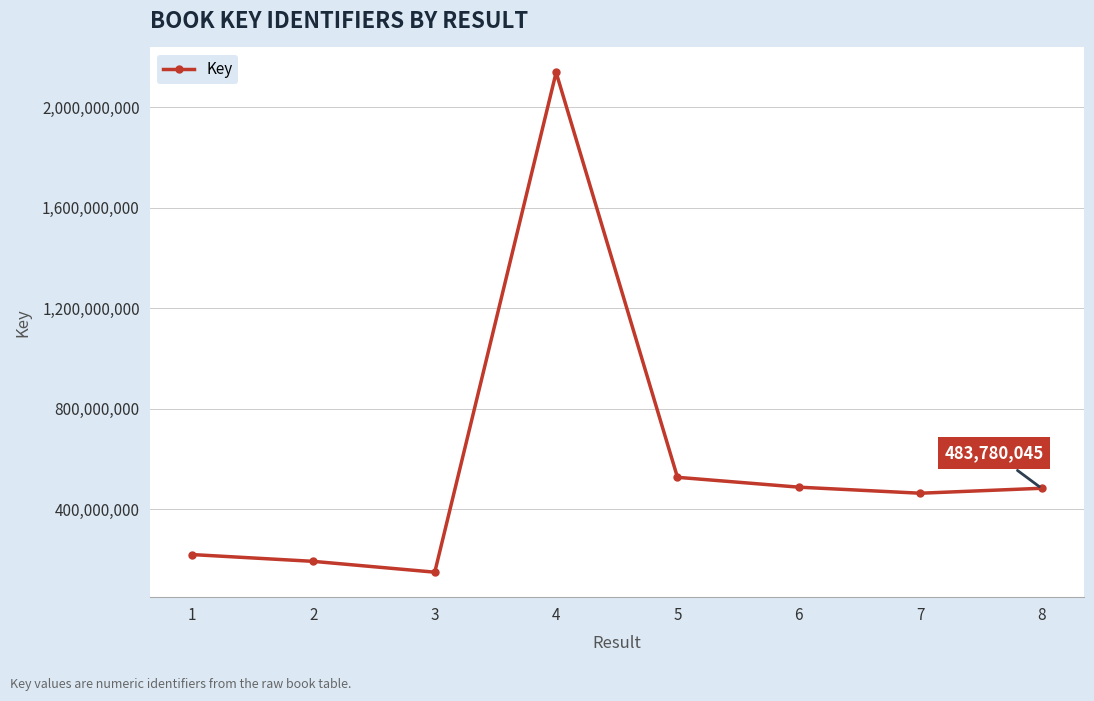

How many data points are less than 483780045?

4